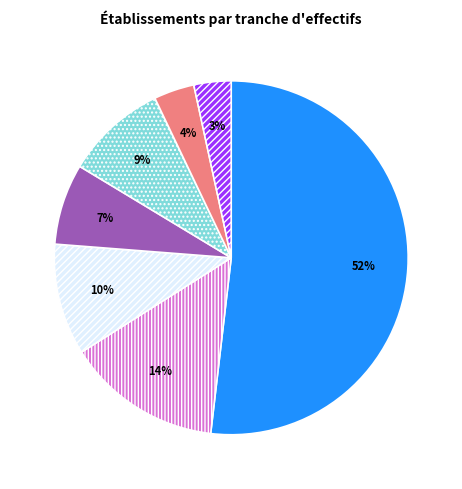

To the nearest percent, what is the average slice percentage?

14%